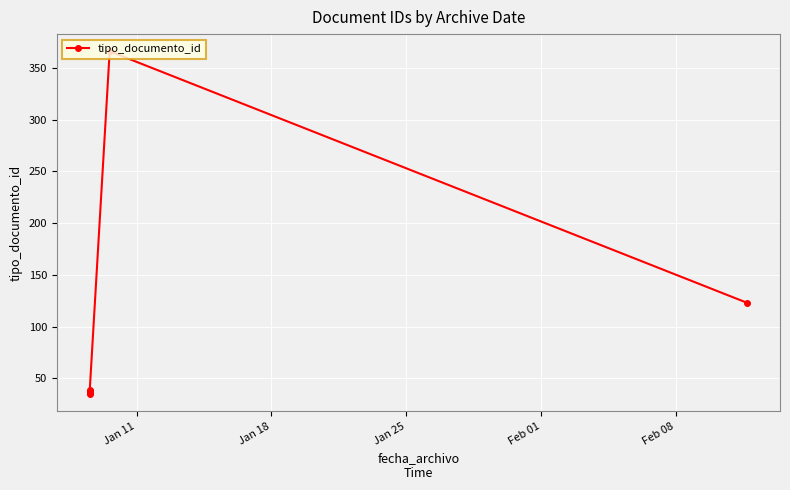

What is the minimum value shown in the chart?

35